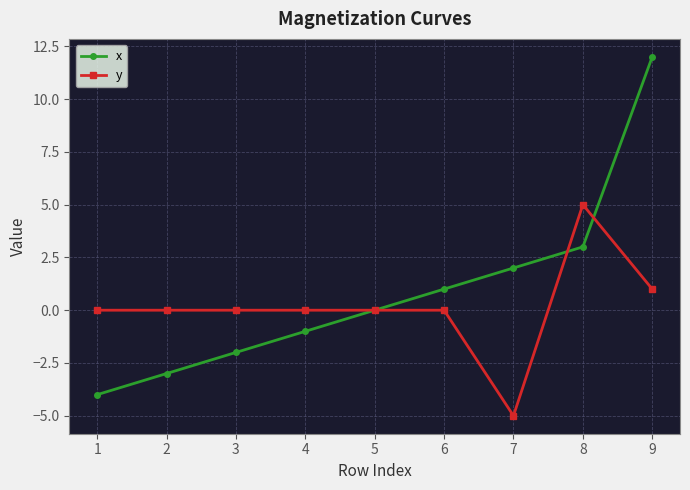

True or false: x has a value of 5 at 7.

False